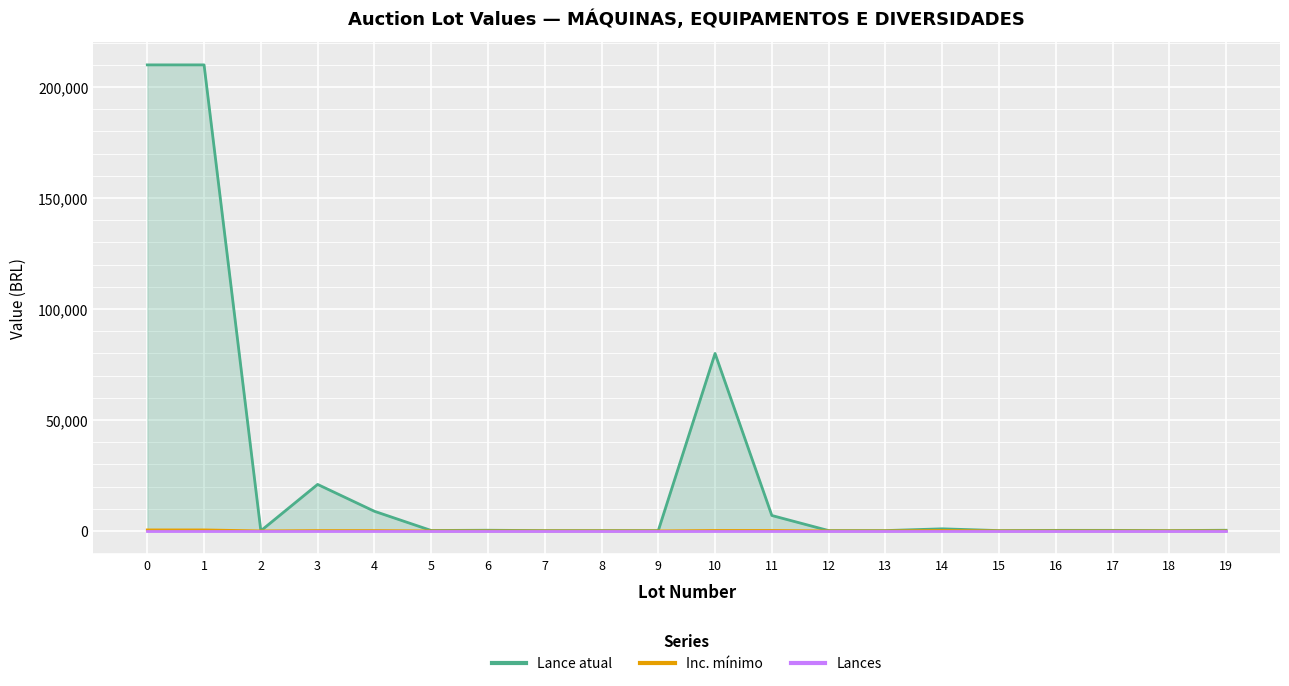

In Inc. mínimo, how many points are lower than both neighbors (excluding endpoints)?

1